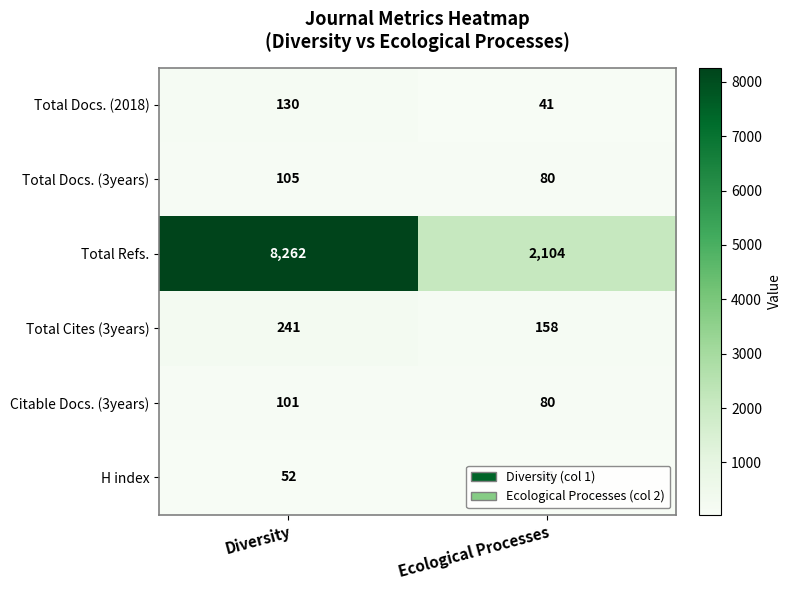

What is the difference between the Citable Docs. (3years) values at Ecological Processes and Diversity?

21